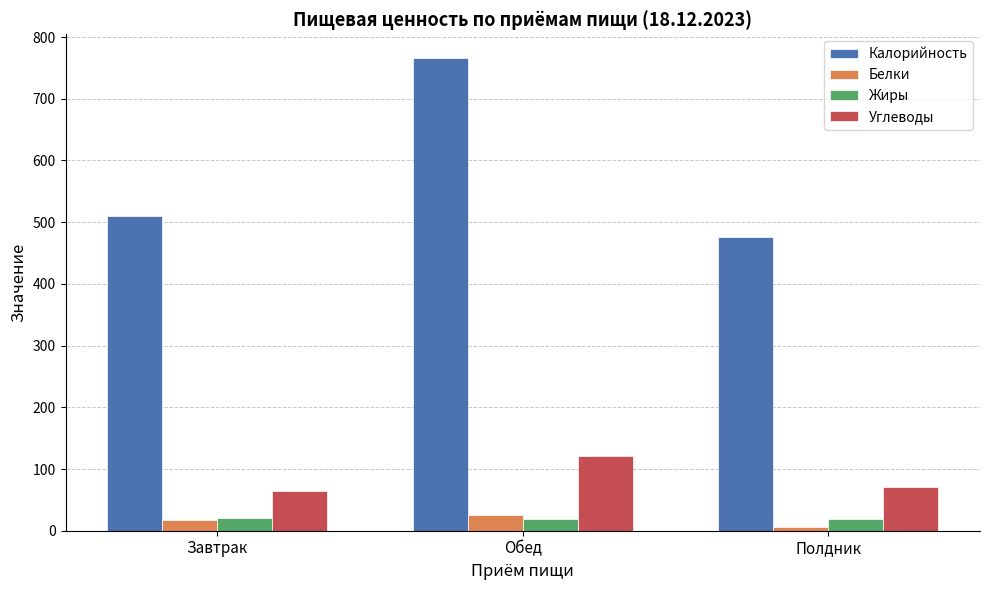

How many distinct data groups are displayed?

4